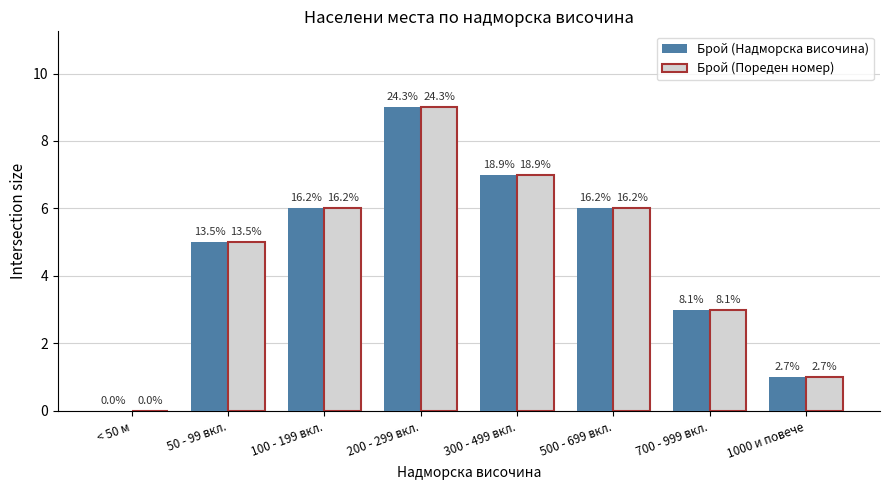

What position from the right is 500 - 699 вкл.?

3